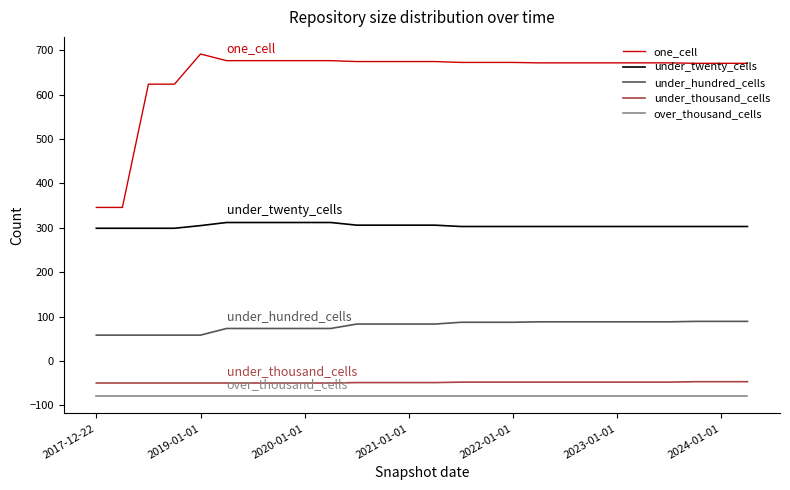

Does the chart display data point markers on the line(s)?

No